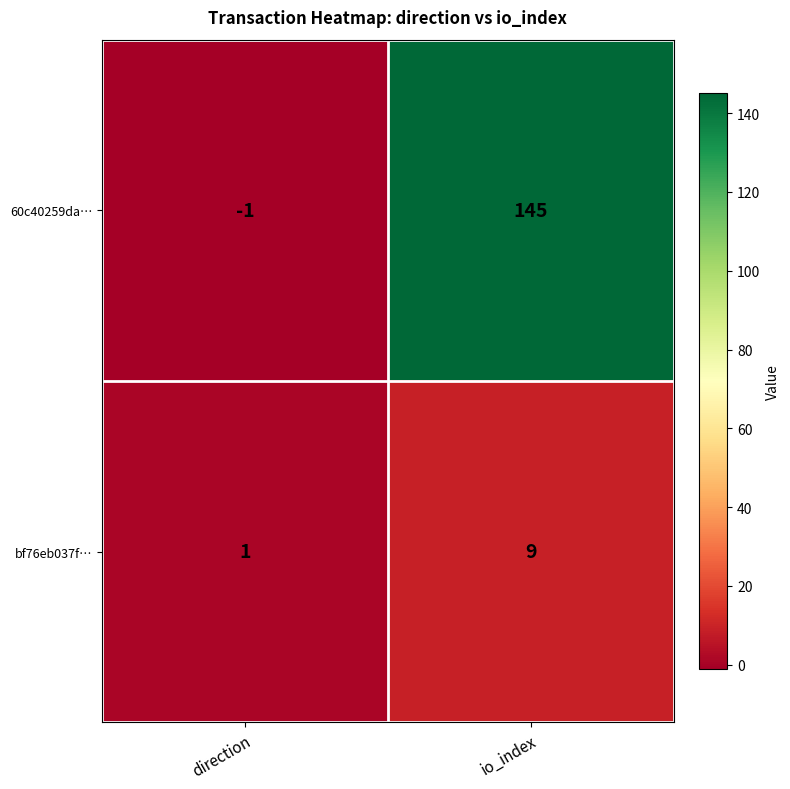

At io_index, list the series in order from smallest to largest.

bf76eb037f…, 60c40259da…